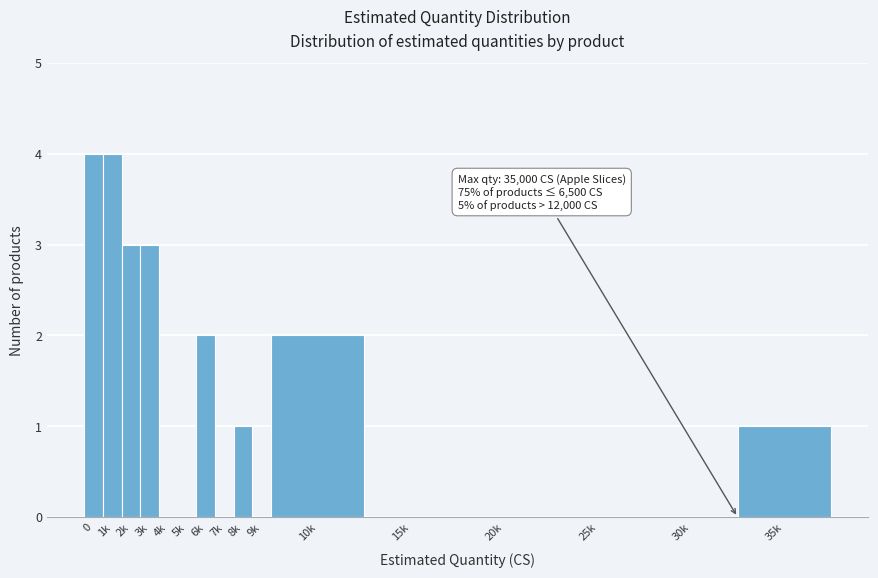

Reading right to left, list all the values displayed in this chart.

35k=1	30k=0	25k=0	20k=0	15k=0	10k=2	9k=0	8k=1	7k=0	6k=2	5k=0	4k=0	3k=3	2k=3	1k=4	0=4